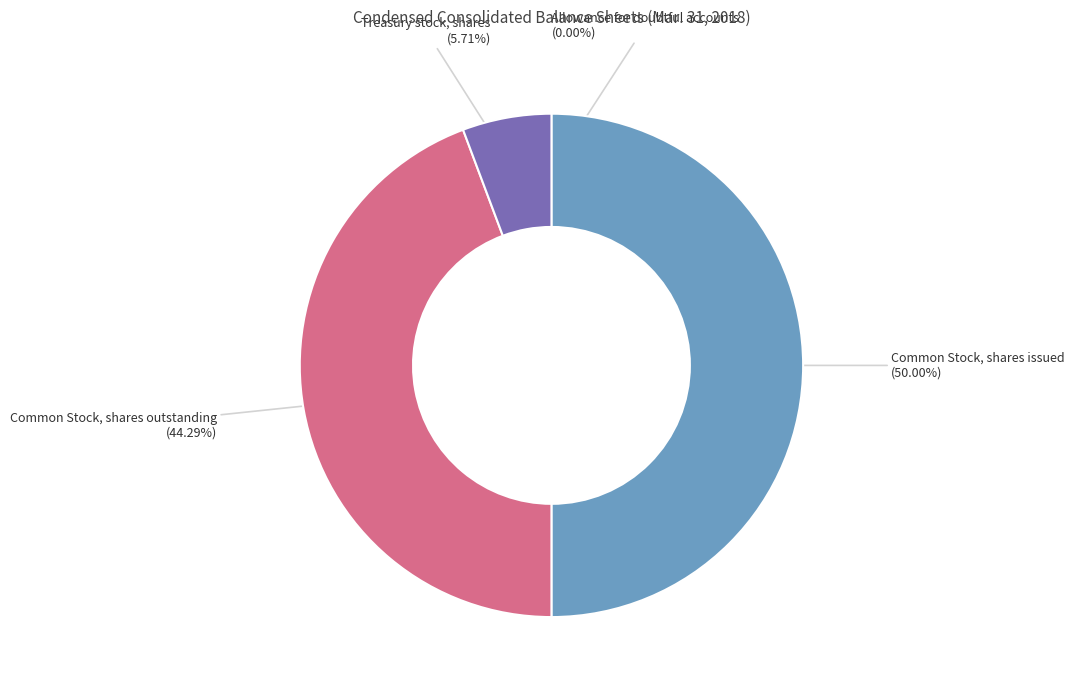

Does Common Stock, shares outstanding account for over 50% of the chart?

No